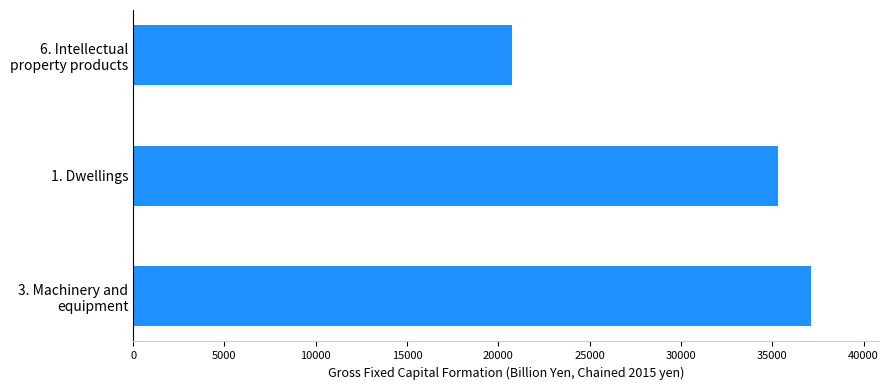

Reading bottom to top, transcribe all the data shown in this chart.

37130.0	35310.4	20724.8